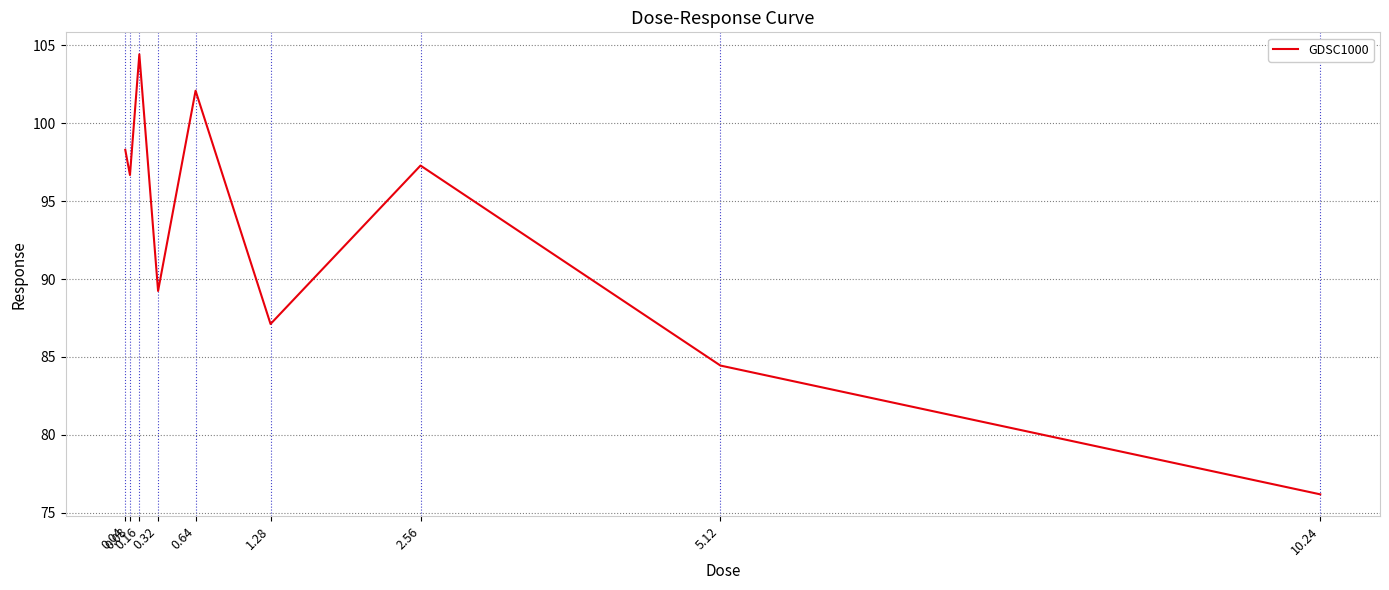

What is the maximum value shown in the chart?

104.4